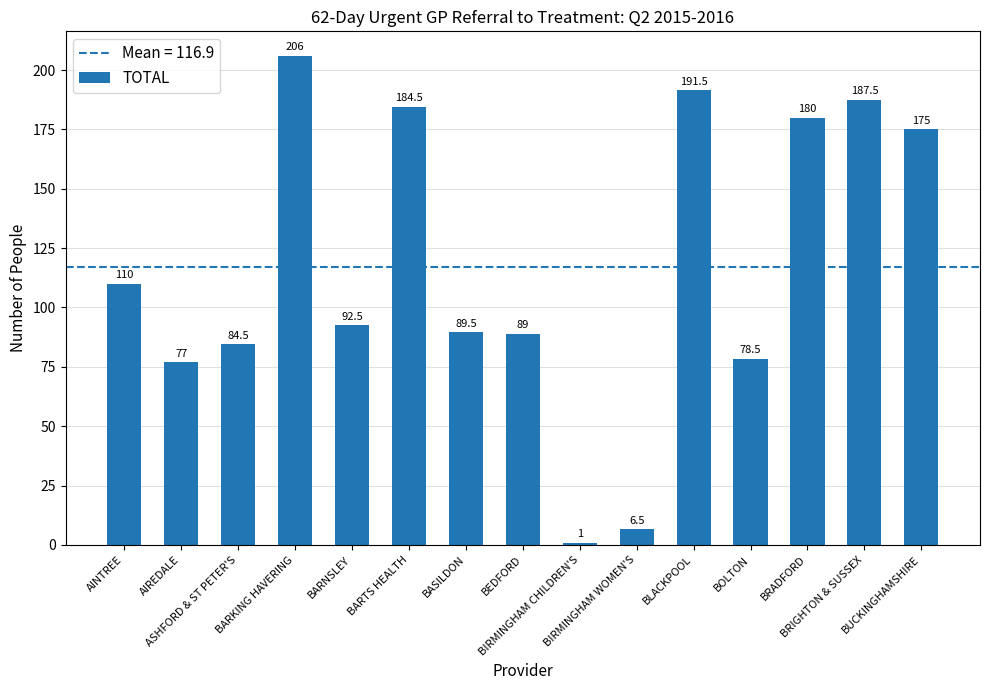

Between BIRMINGHAM WOMEN'S and BOLTON, which is larger?

BOLTON